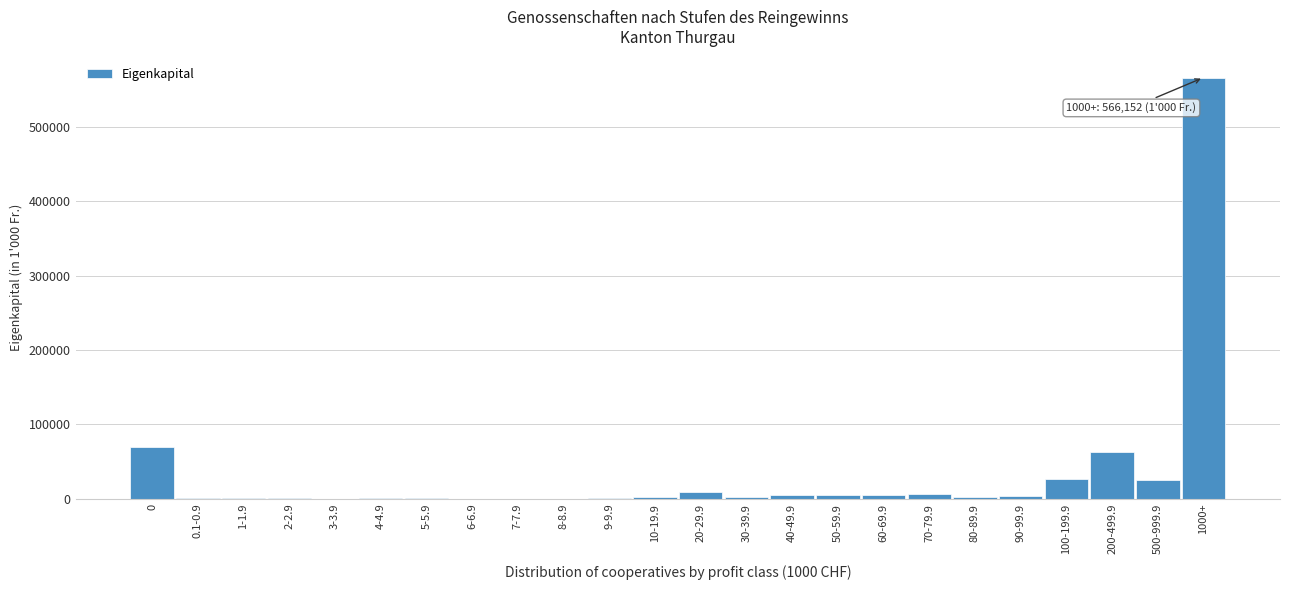

What is the sum of all values?

800823